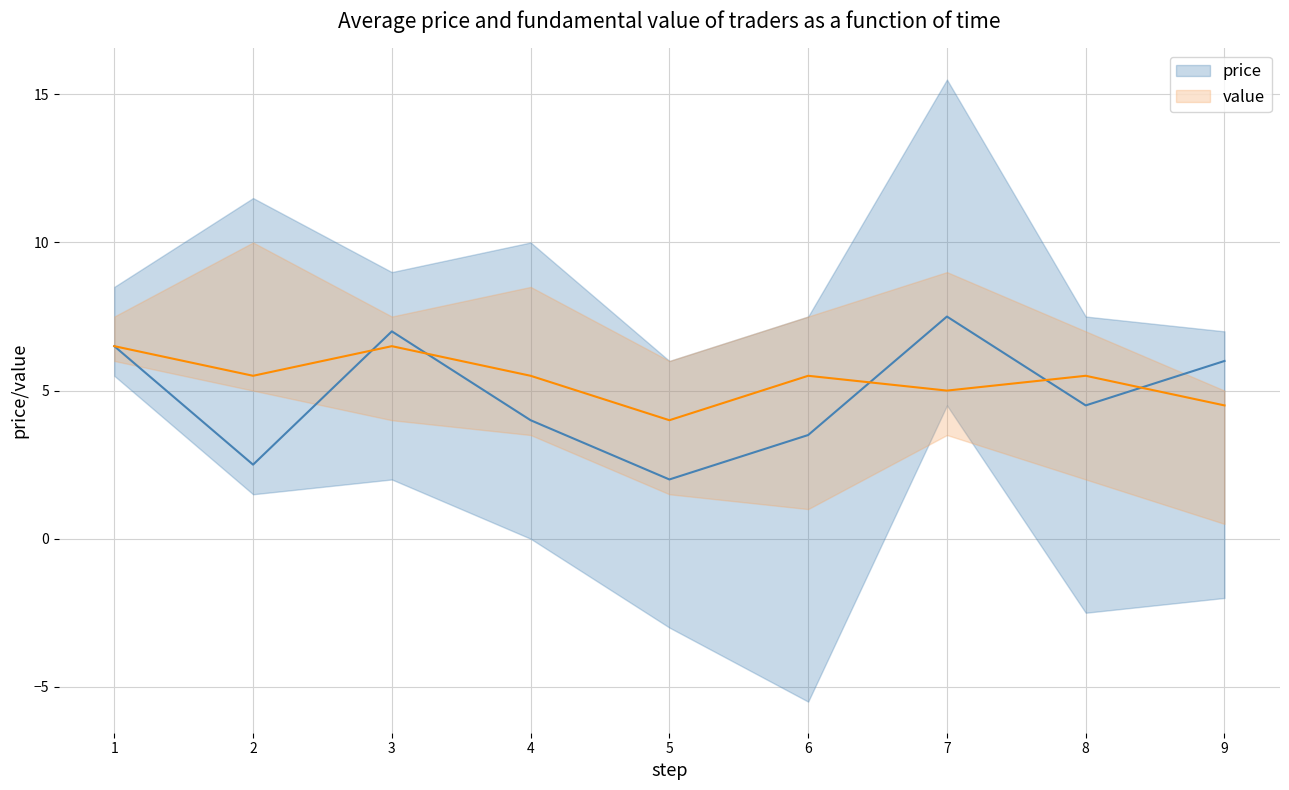

List the series in order of their overall mean, lowest first.

price, value